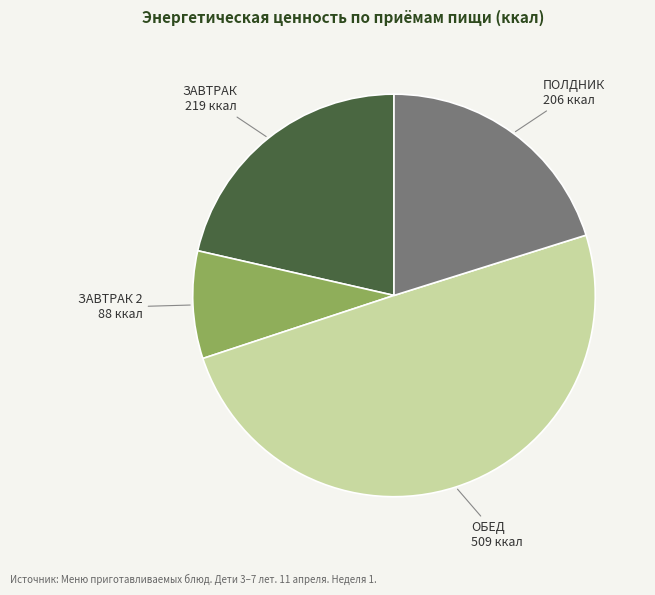

Count the number of slices in the pie.

4